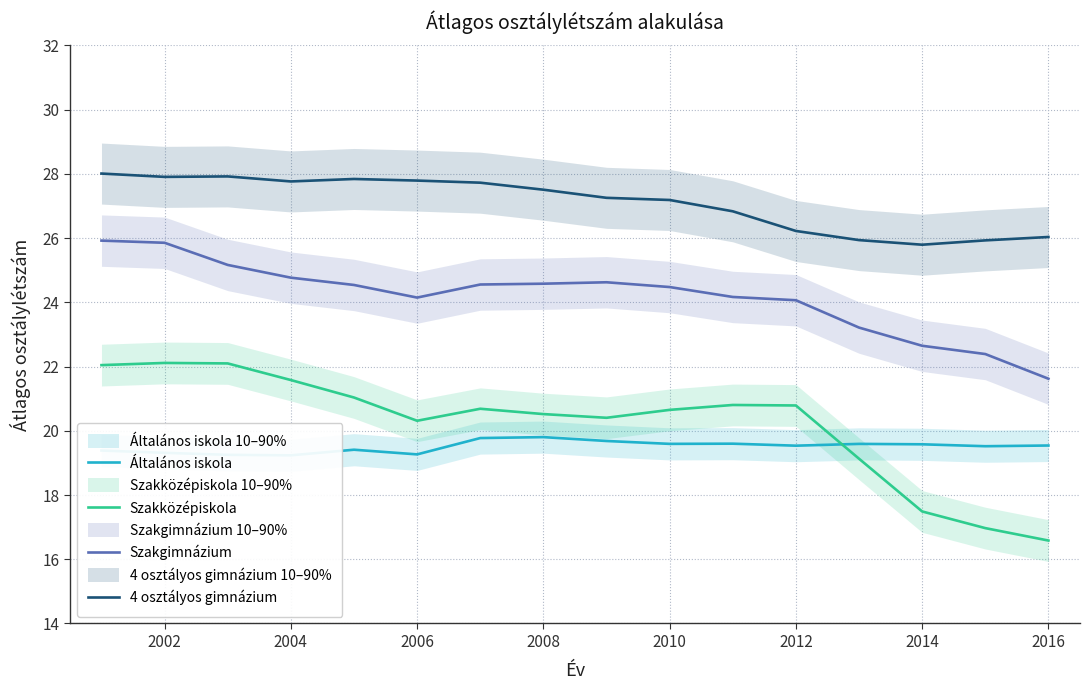

True or false: 4 osztályos gimnázium has a value of 27.8 at 2006.

True